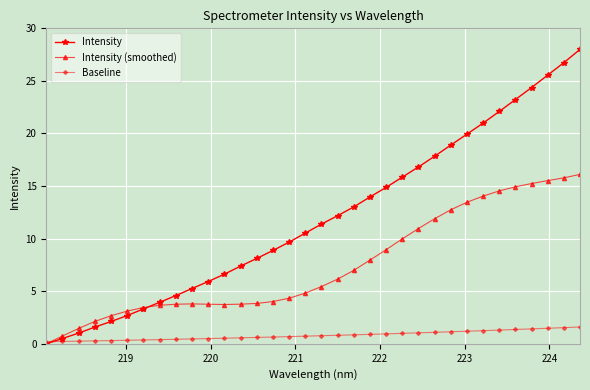

True or false: Intensity has more than 2 points higher than both neighbors.

False